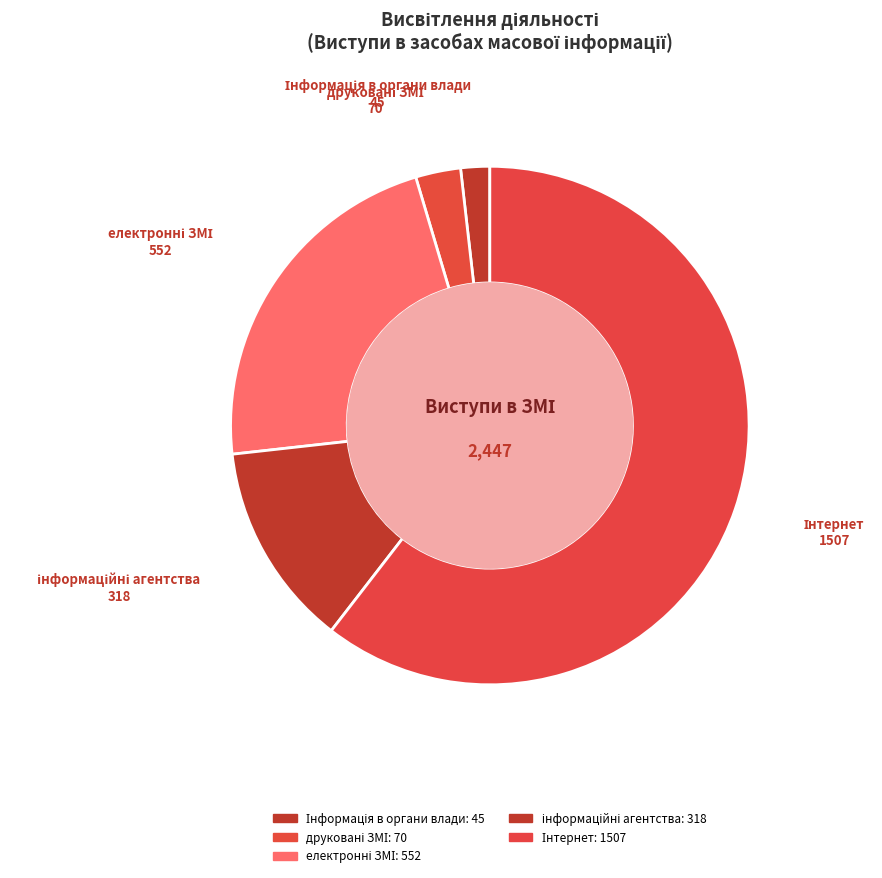

To the nearest percent, what is the average slice percentage?

20%